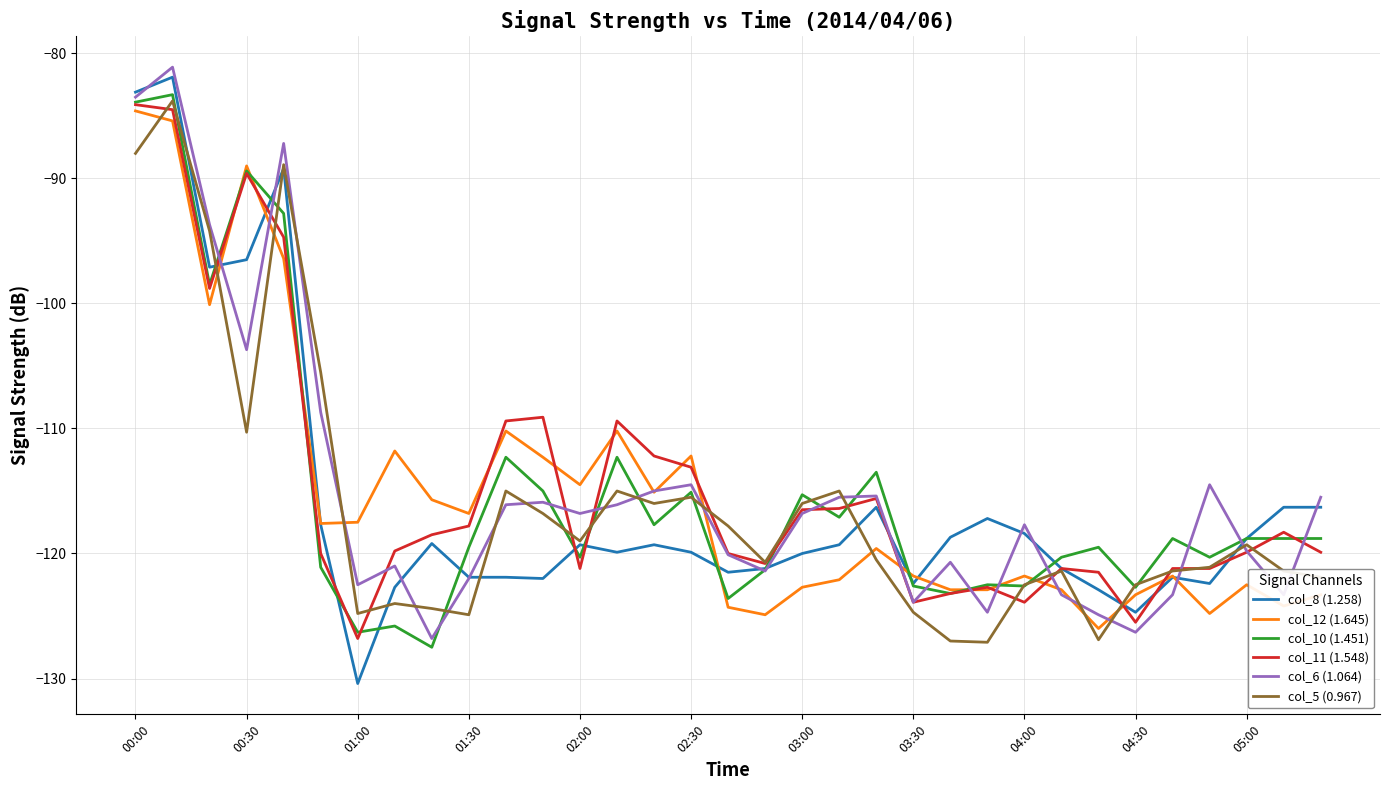

What is the smallest value displayed?

-130.4